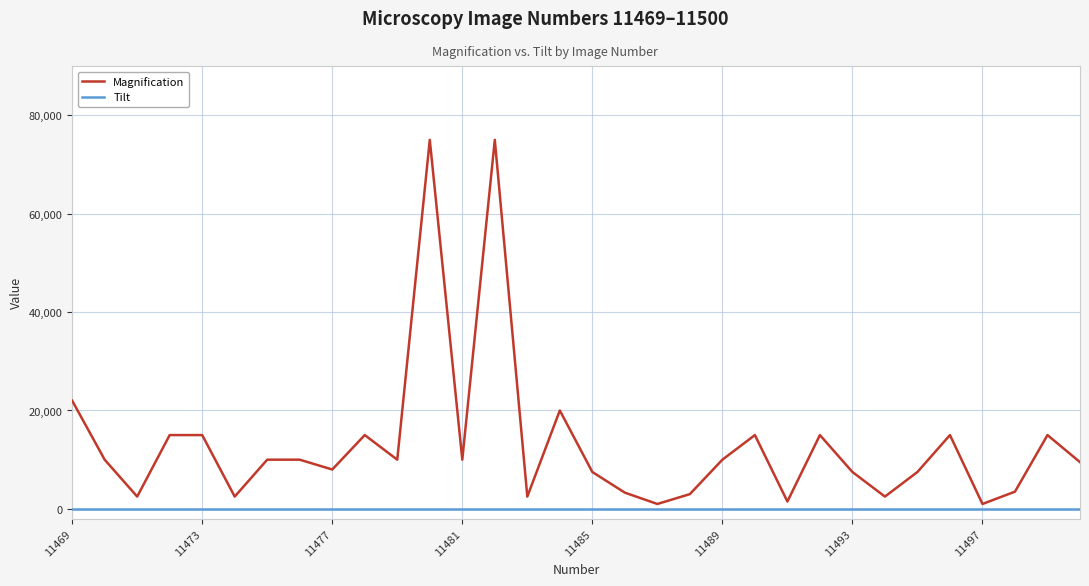

What is the maximum value shown in the chart?

75000